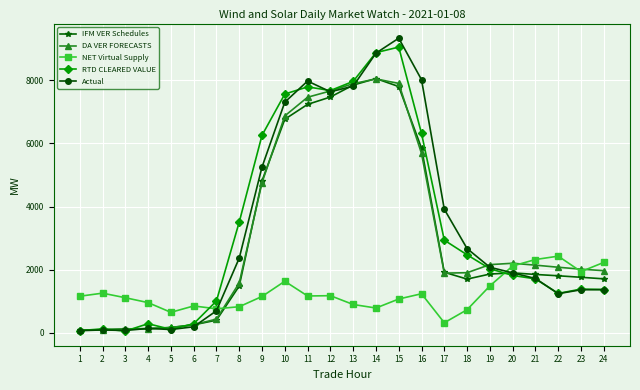

True or false: NET Virtual Supply has more than 1 points higher than both neighbors.

True